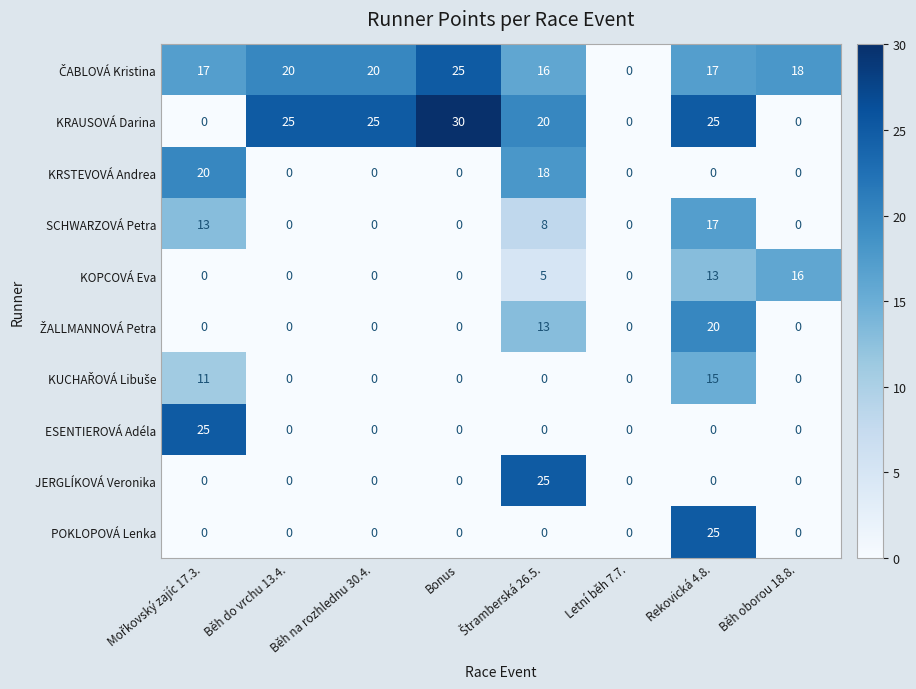

What is the total value across all series at Rekovická 4.8.?

132